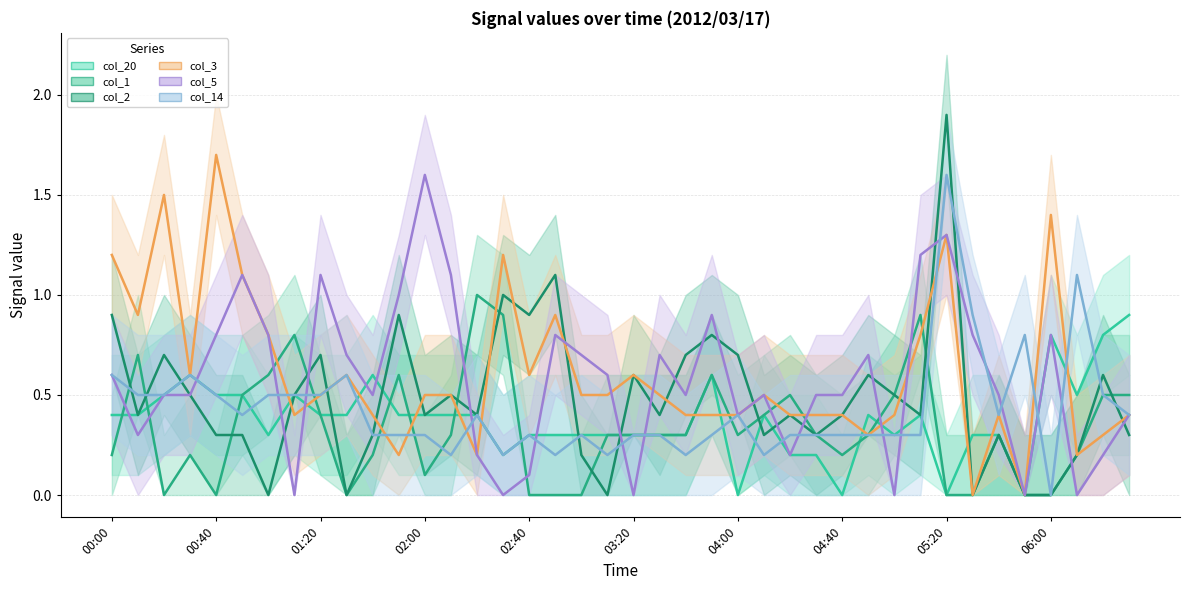

At how many categories does at least one series exceed 0?

40